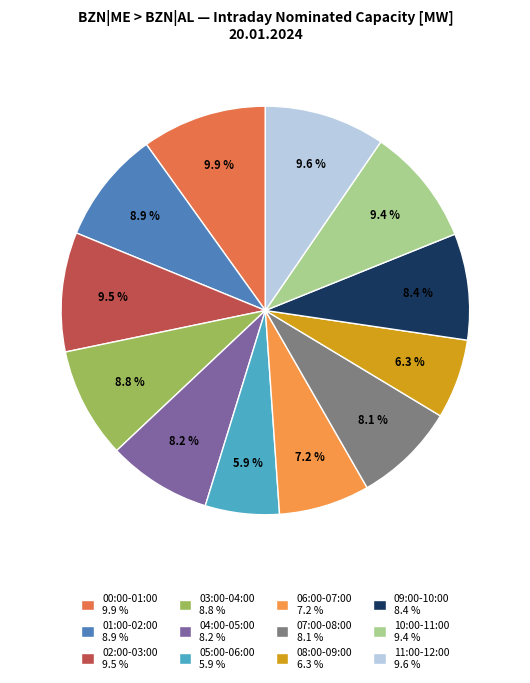

Is there a majority slice in this chart?

No